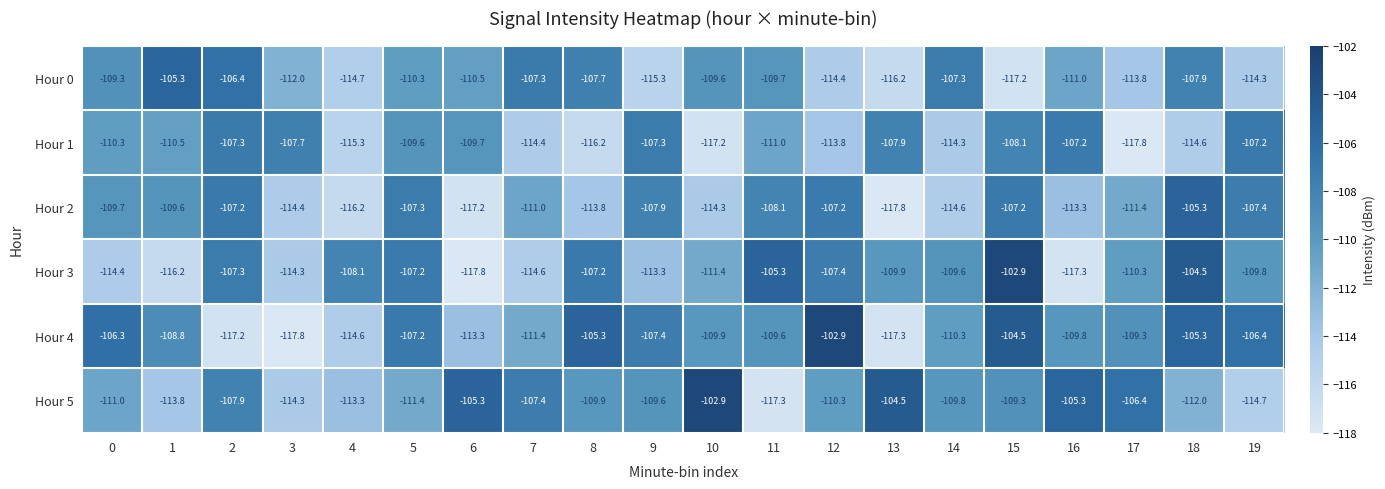

What is the lowest value of the Hour 0 series?

-117.2